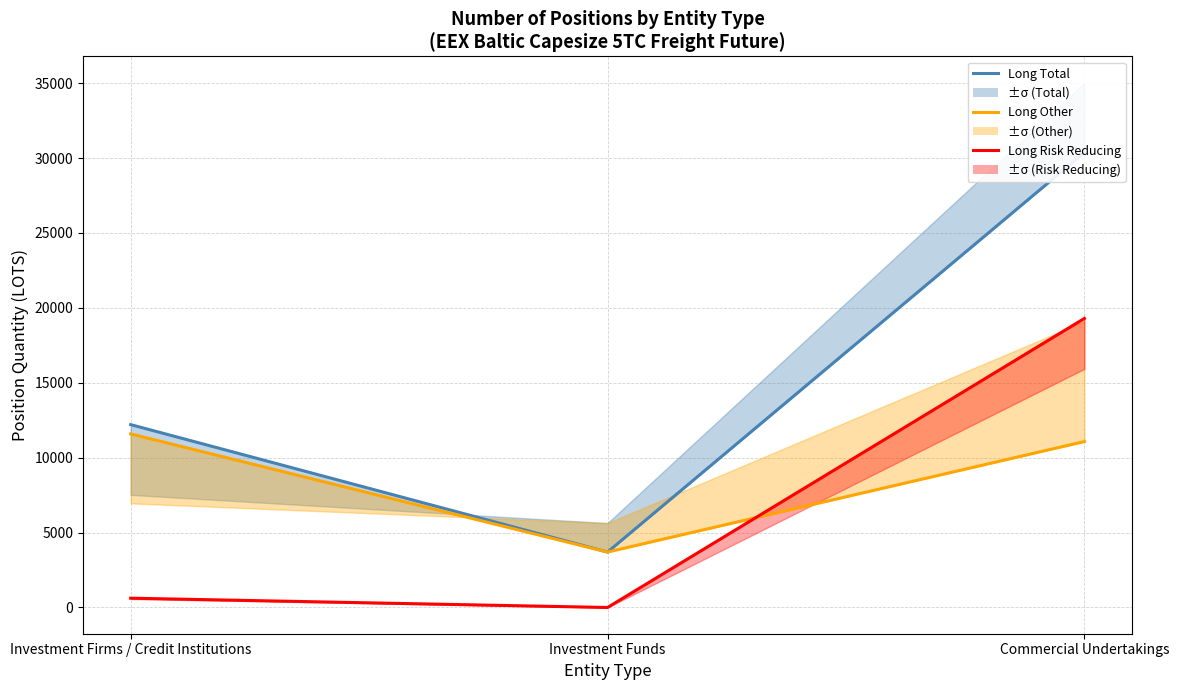

Reading left to right, list all the values displayed in this chart.

Long Total: 12206.2	3699.6	30371.4
Long Other: 11586.2	3699.6	11076.7
Long Risk Reducing: 620.0	0.0	19294.7